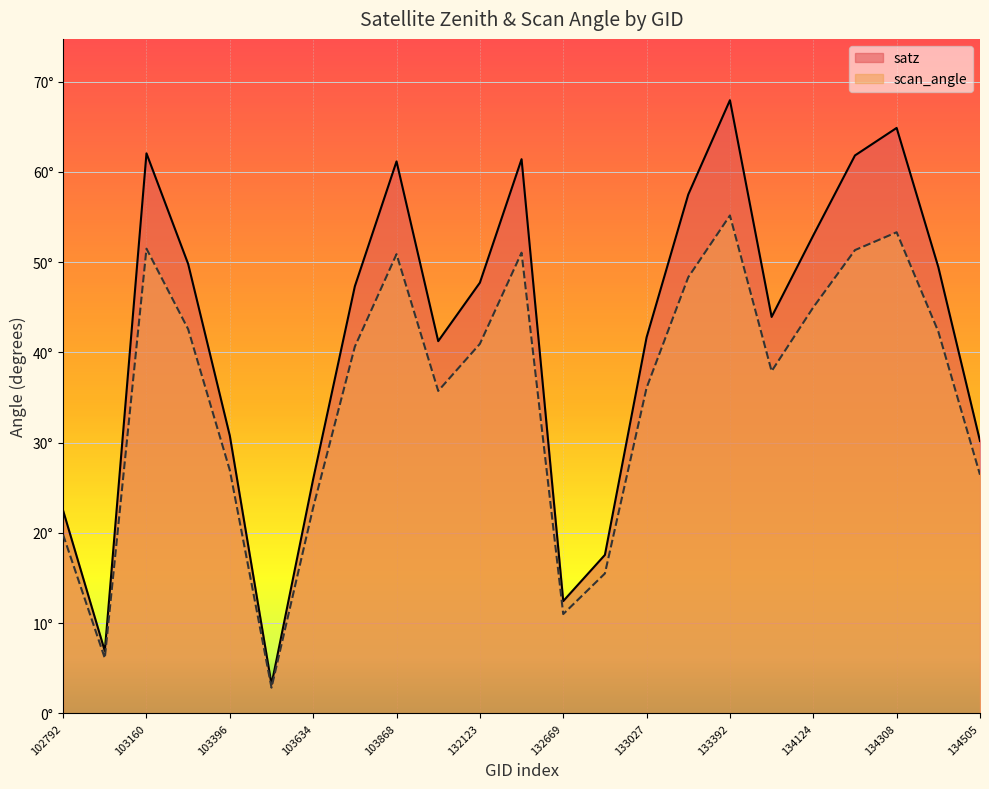

Which category has the lowest value in the scan_angle series?

103515